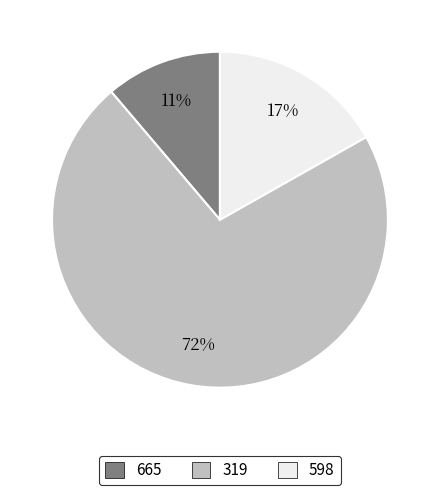

What is the largest slice in the pie chart?

319